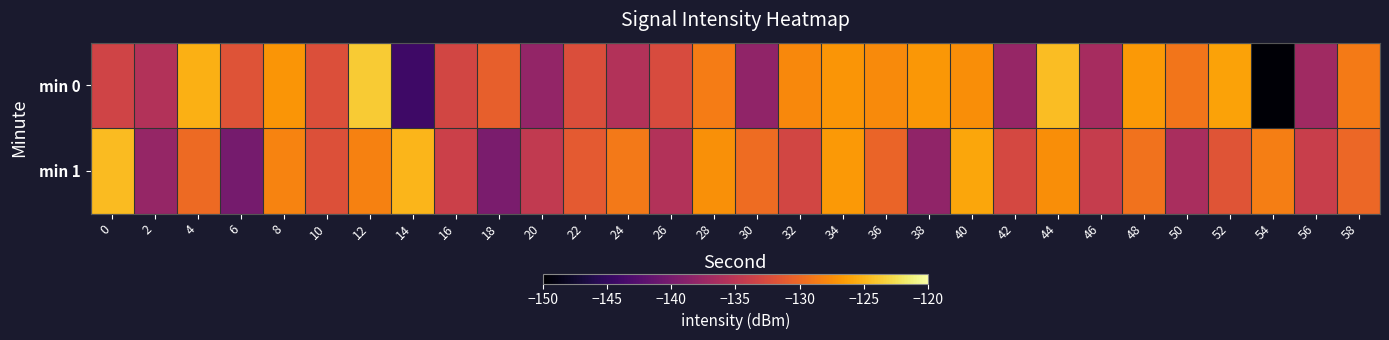

List the series in order of their peak value, lowest first.

min 1, min 0